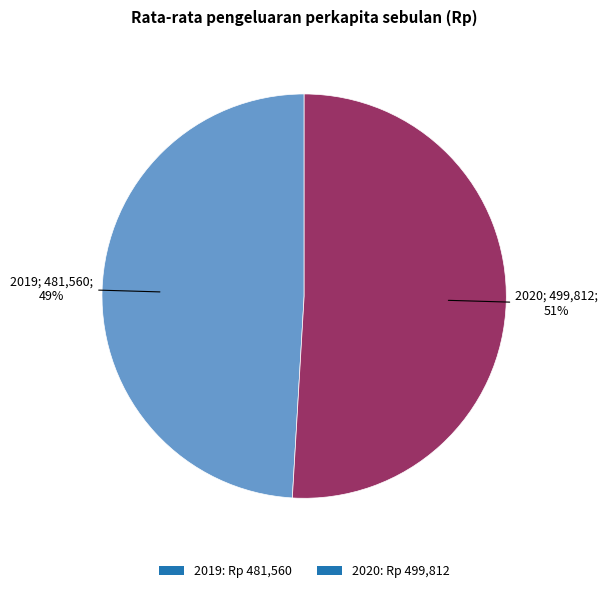

Is there a majority slice in this chart?

Yes